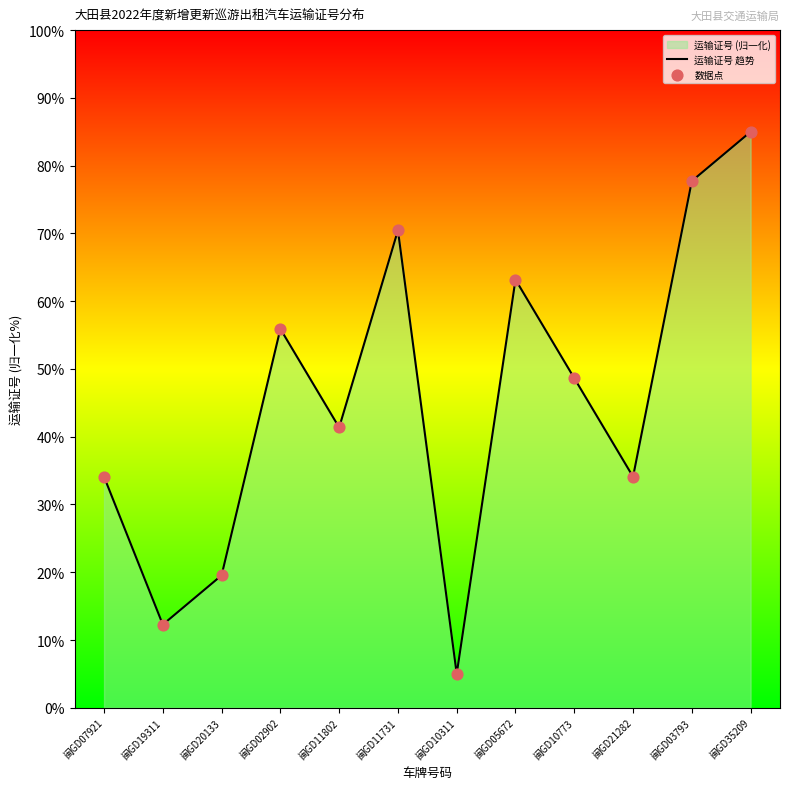

At how many categories does at least one series exceed 39?

7